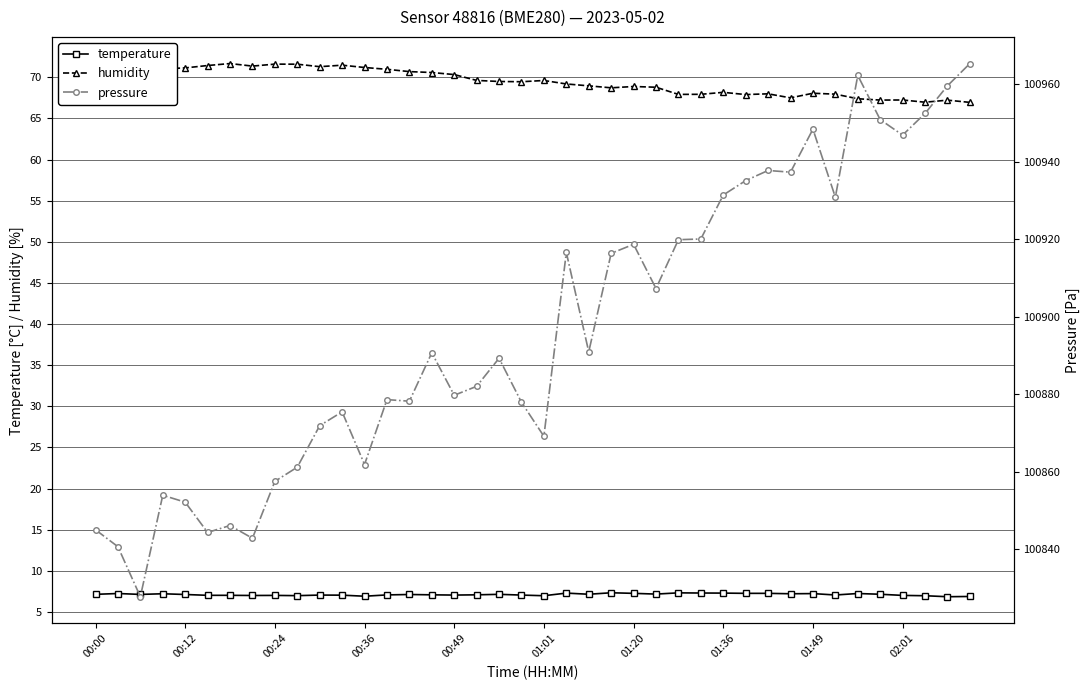

True or false: temperature has more than 1 points higher than both neighbors.

True